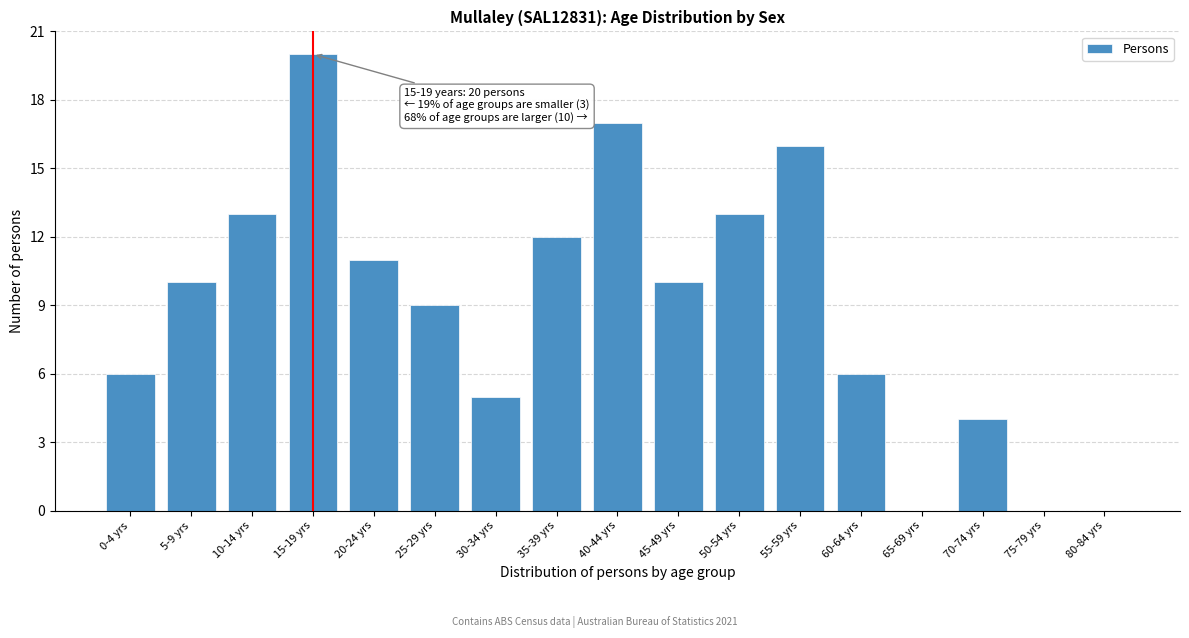

Reading left to right, extract all data points from this chart.

0-4 yrs=6	5-9 yrs=10	10-14 yrs=13	15-19 yrs=20	20-24 yrs=11	25-29 yrs=9	30-34 yrs=5	35-39 yrs=12	40-44 yrs=17	45-49 yrs=10	50-54 yrs=13	55-59 yrs=16	60-64 yrs=6	65-69 yrs=0	70-74 yrs=4	75-79 yrs=0	80-84 yrs=0